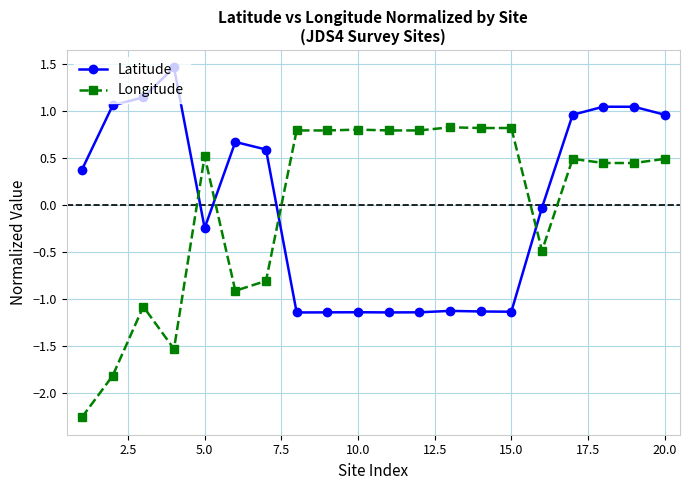

After their last crossing, which series has the higher values: Latitude or Longitude?

Latitude